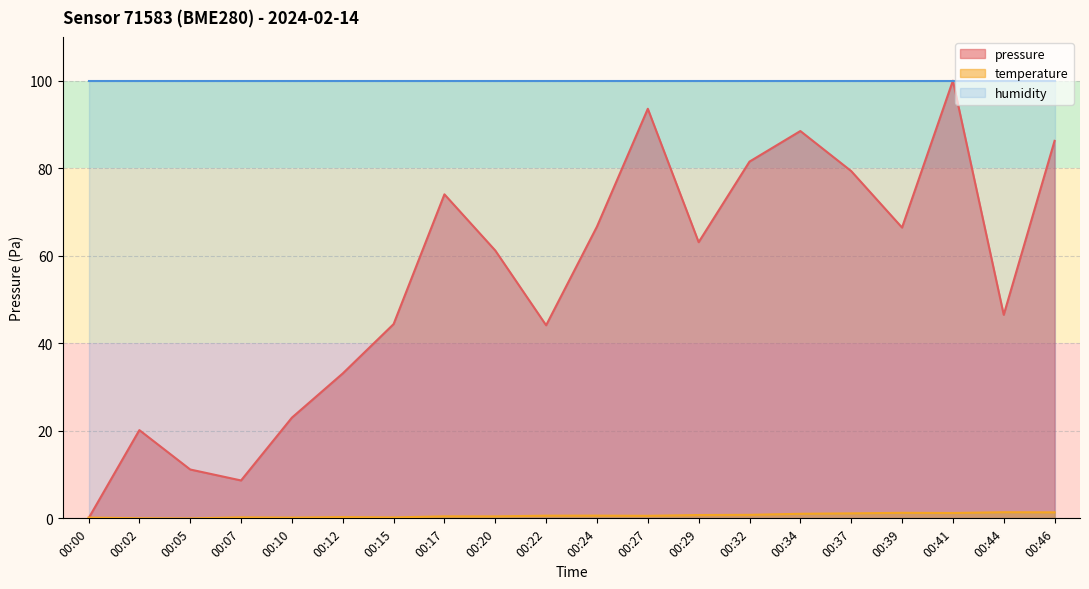

At how many categories does at least one series exceed 40?

20